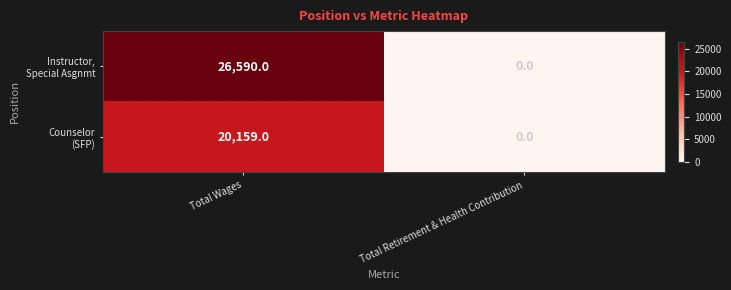

Count the number of categories in the chart.

2